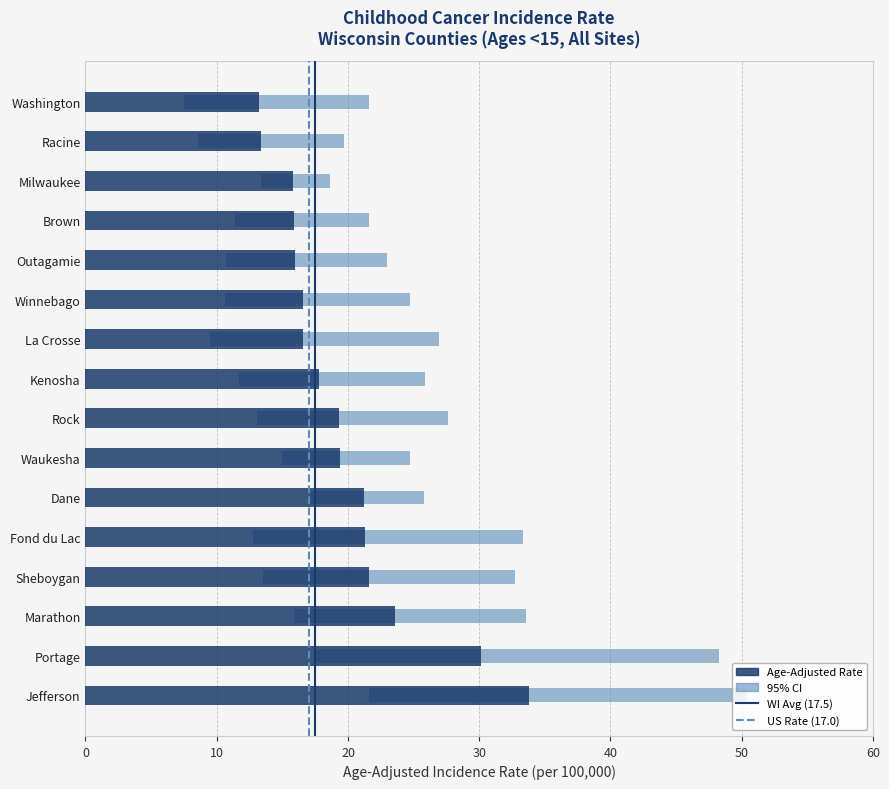

Which category has the highest value across all series?

Jefferson